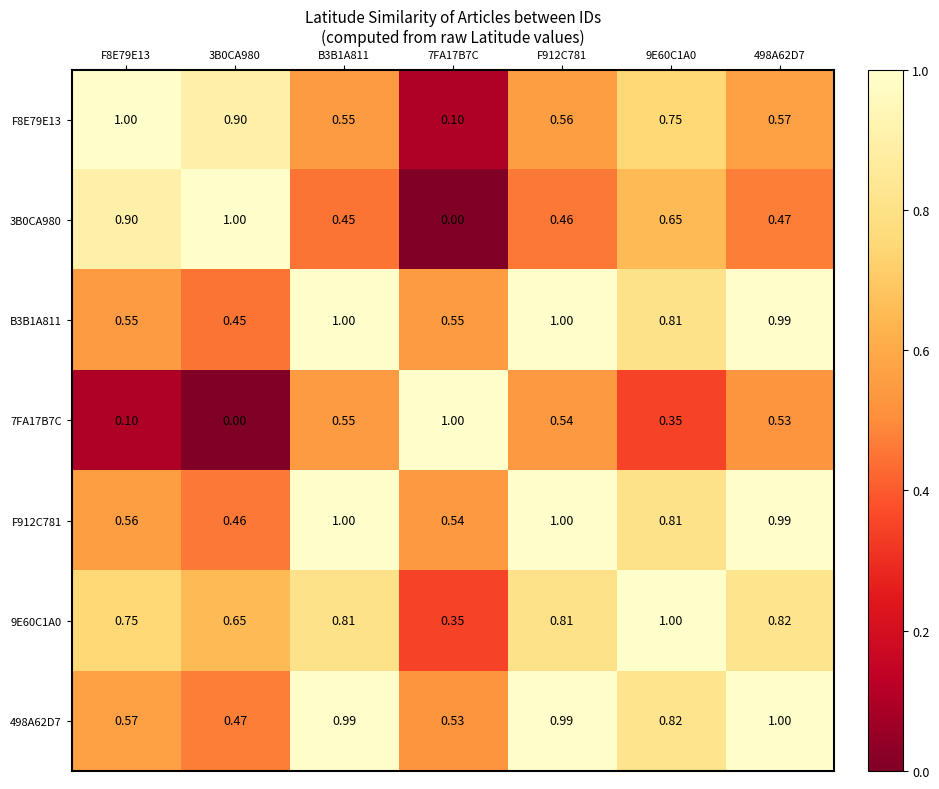

Reading right to left, what are all the values shown in this chart?

F8E79E13: 498A62D7=0.6	9E60C1A0=0.8	F912C781=0.6	7FA17B7C=0.1	B3B1A811=0.6	3B0CA980=0.9	F8E79E13=1.0
3B0CA980: 498A62D7=0.5	9E60C1A0=0.7	F912C781=0.5	7FA17B7C=0.0	B3B1A811=0.5	3B0CA980=1.0	F8E79E13=0.9
B3B1A811: 498A62D7=1.0	9E60C1A0=0.8	F912C781=1.0	7FA17B7C=0.6	B3B1A811=1.0	3B0CA980=0.5	F8E79E13=0.6
7FA17B7C: 498A62D7=0.5	9E60C1A0=0.3	F912C781=0.5	7FA17B7C=1.0	B3B1A811=0.6	3B0CA980=0.0	F8E79E13=0.1
F912C781: 498A62D7=1.0	9E60C1A0=0.8	F912C781=1.0	7FA17B7C=0.5	B3B1A811=1.0	3B0CA980=0.5	F8E79E13=0.6
9E60C1A0: 498A62D7=0.8	9E60C1A0=1.0	F912C781=0.8	7FA17B7C=0.3	B3B1A811=0.8	3B0CA980=0.7	F8E79E13=0.8
498A62D7: 498A62D7=1.0	9E60C1A0=0.8	F912C781=1.0	7FA17B7C=0.5	B3B1A811=1.0	3B0CA980=0.5	F8E79E13=0.6